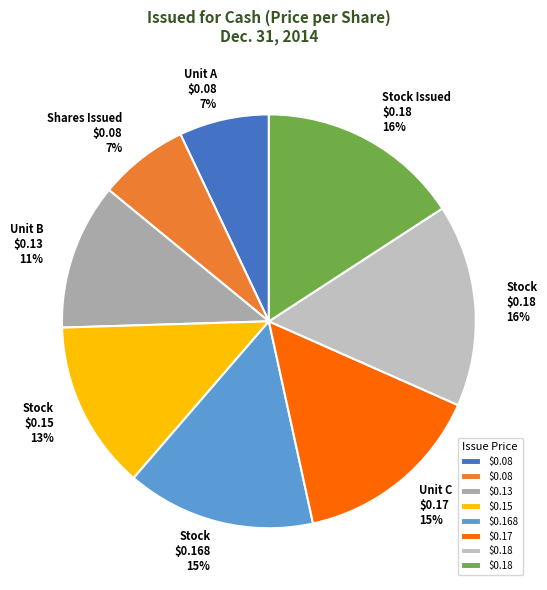

To the nearest percent, what is the average slice percentage?

13%